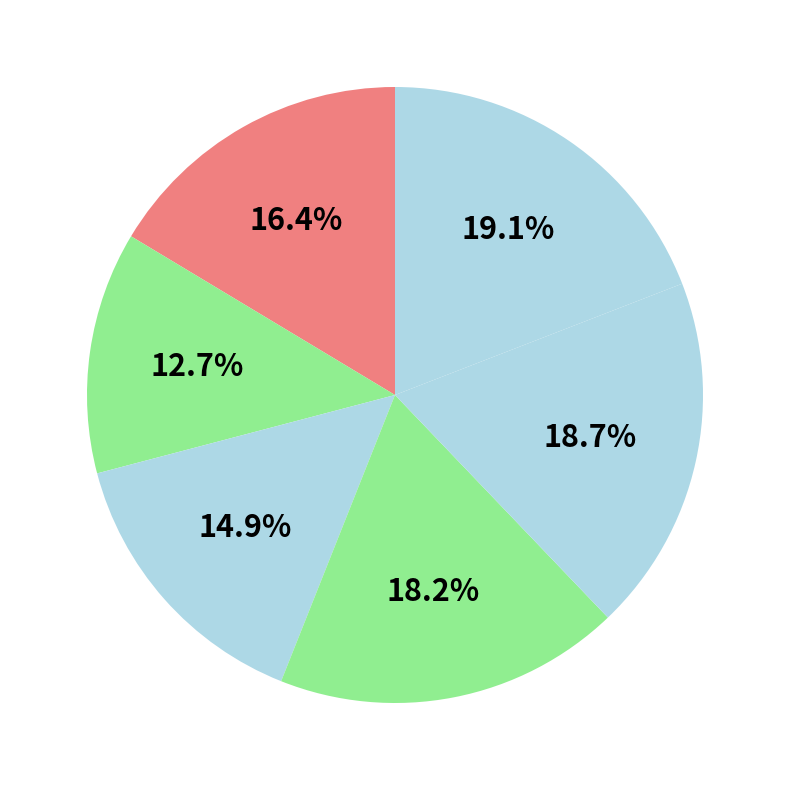

How many slices are in this pie chart?

6